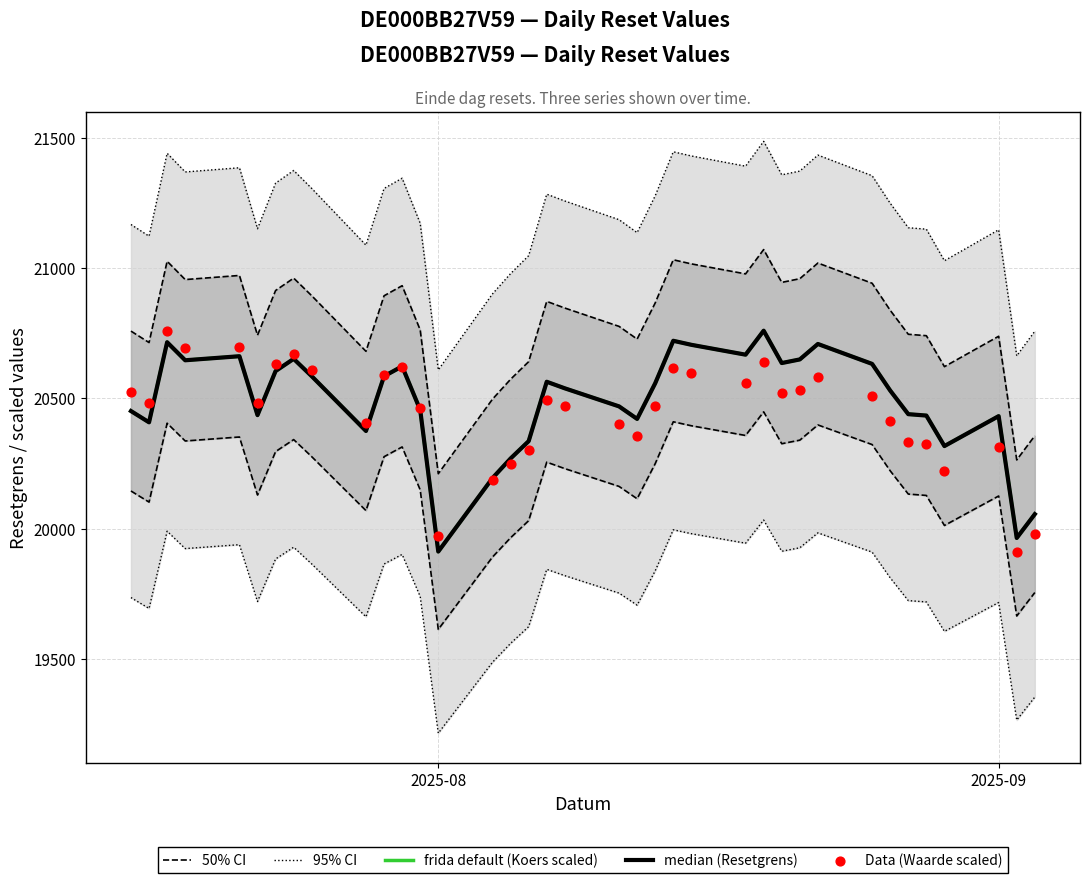

Is the value of 95% CI at 20 greater than the value of frida default (Koers scaled) at 2?

No